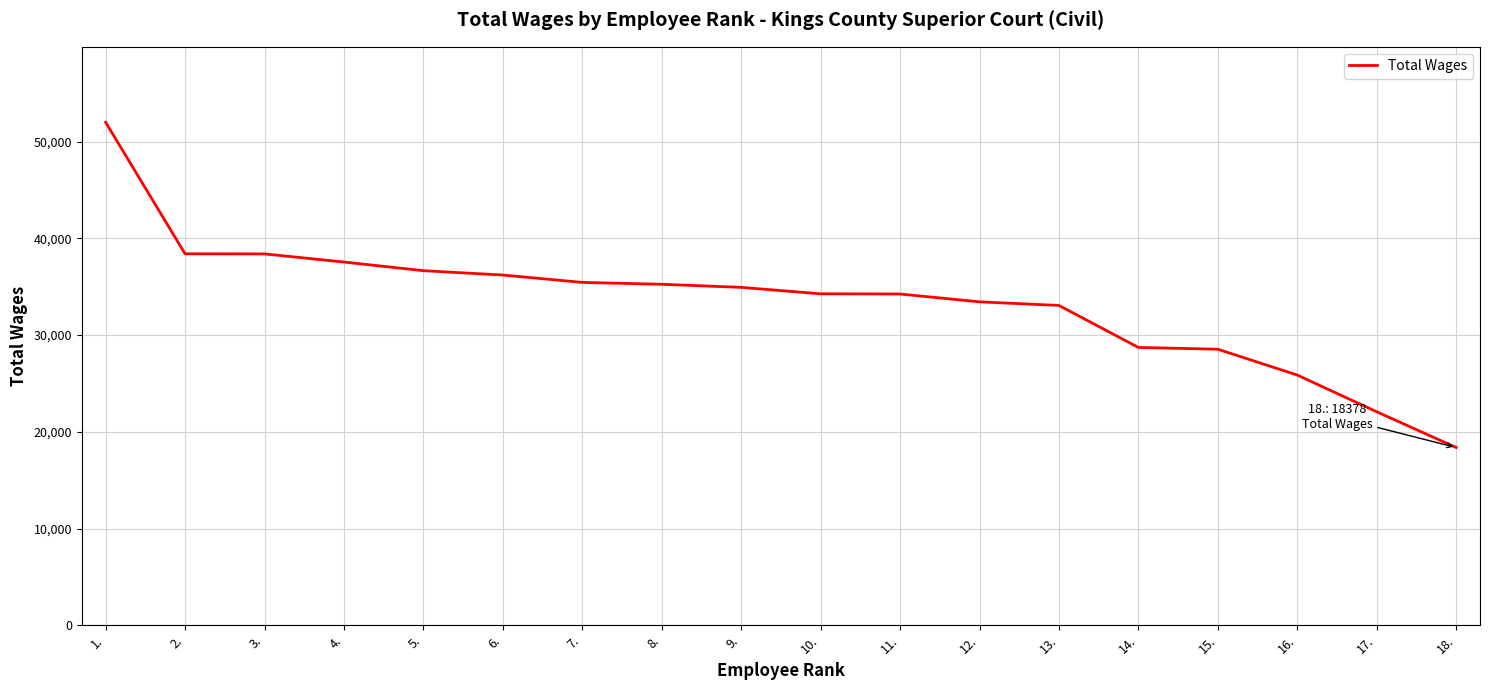

Which category has the highest value across all series?

1.